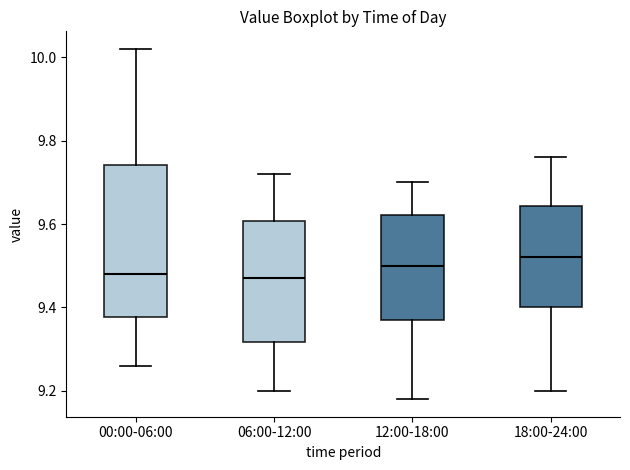

Reading left to right, transcribe this box plot: for each box, give where its median line is, the range the box spans, and where its two whiskers end, as read against the y-axis. The values are not printed on the chart, so give them approximately, as read against the axis.

00:00-06:00: median 9.48, box 9.38 to 9.74, whiskers 9.26 to 10.02
06:00-12:00: median 9.48, box 9.32 to 9.60, whiskers 9.20 to 9.72
12:00-18:00: median 9.50, box 9.38 to 9.62, whiskers 9.18 to 9.70
18:00-24:00: median 9.52, box 9.40 to 9.64, whiskers 9.20 to 9.76